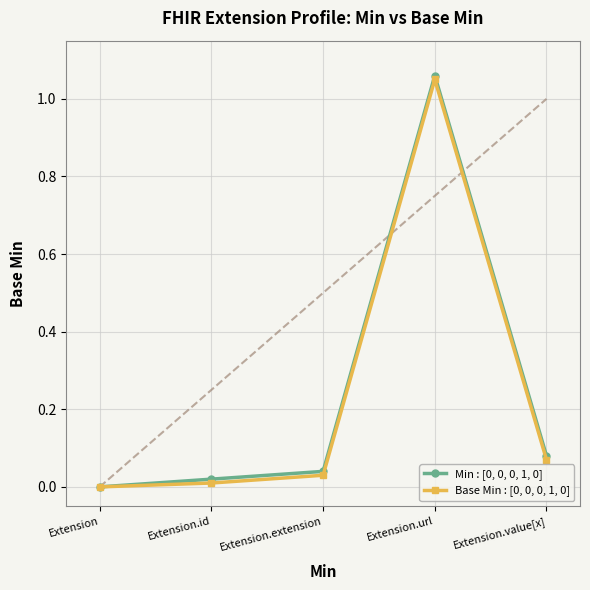

Is it true that Base Min : [0, 0, 0, 1, 0] equals 0.5 at Extension?

False